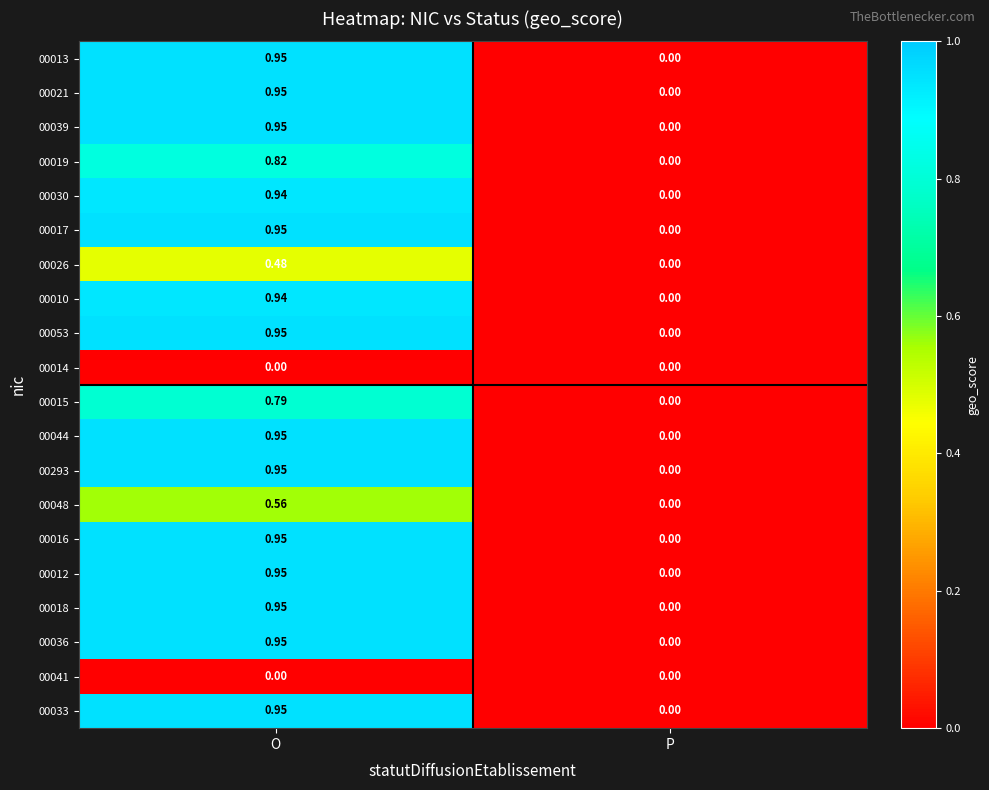

At which category is the sum across all series the highest?

O